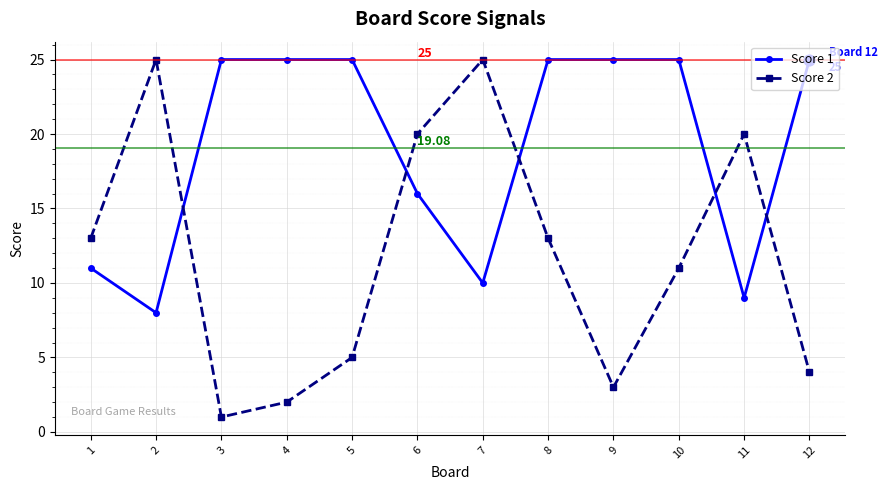

Is the value of Score 1 at 5 greater than the value of Score 2 at 9?

Yes